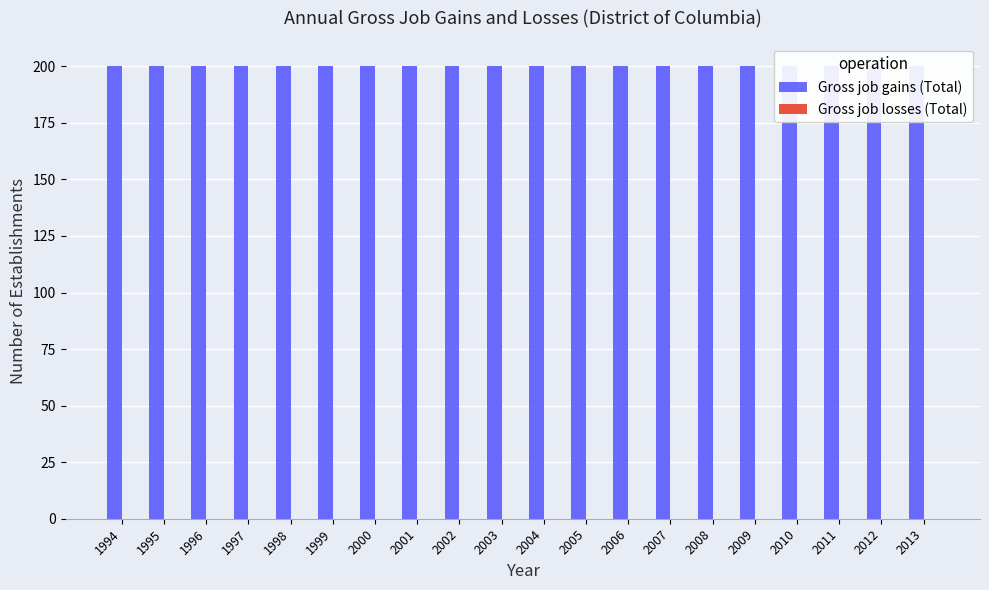

List the series in order of their overall mean, lowest first.

Gross job losses (Total), Gross job gains (Total)